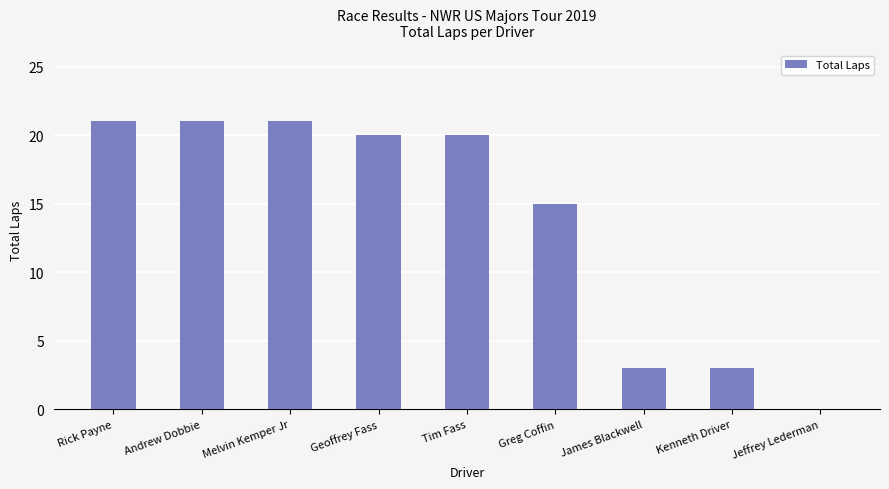

What is the greatest value displayed?

21